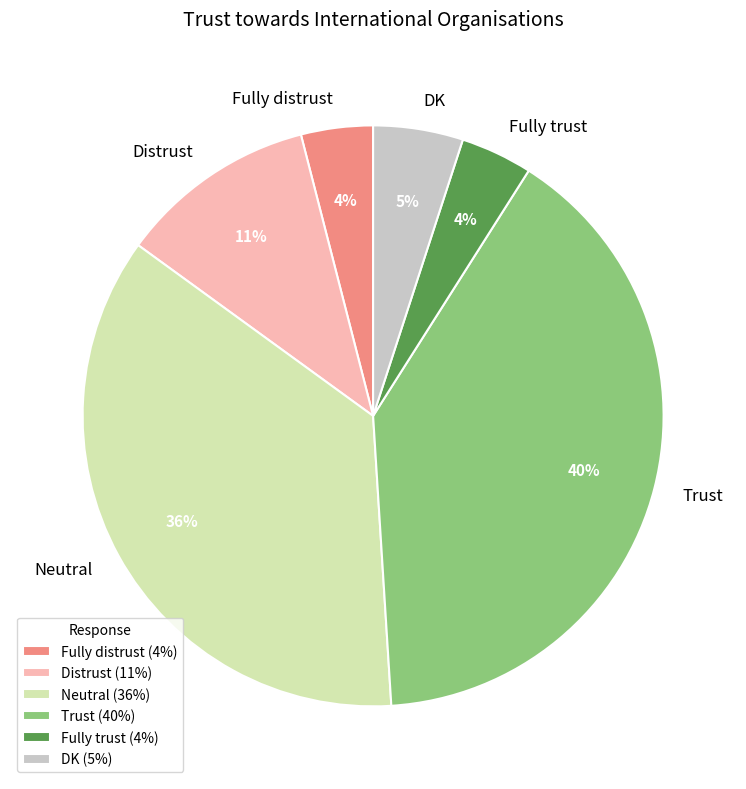

Which slice is the largest?

Trust